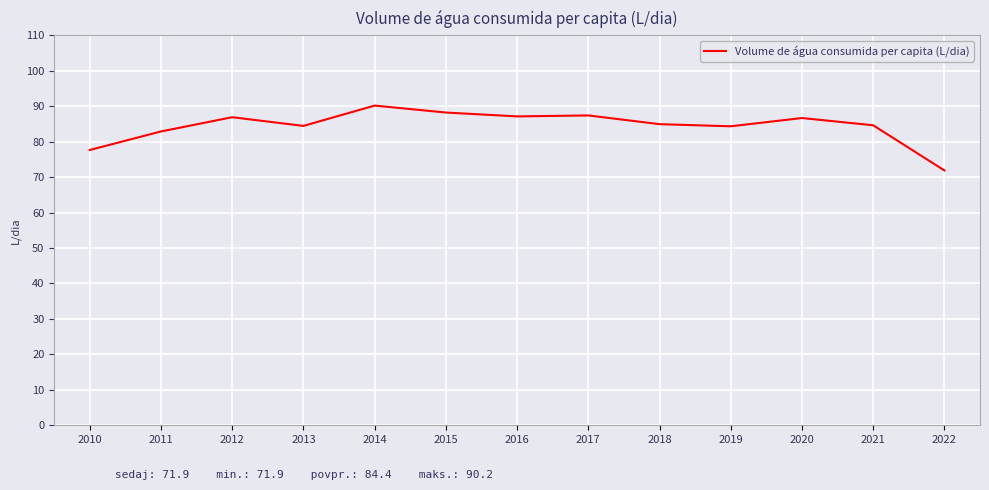

Is this an area chart (filled region under the line)?

No